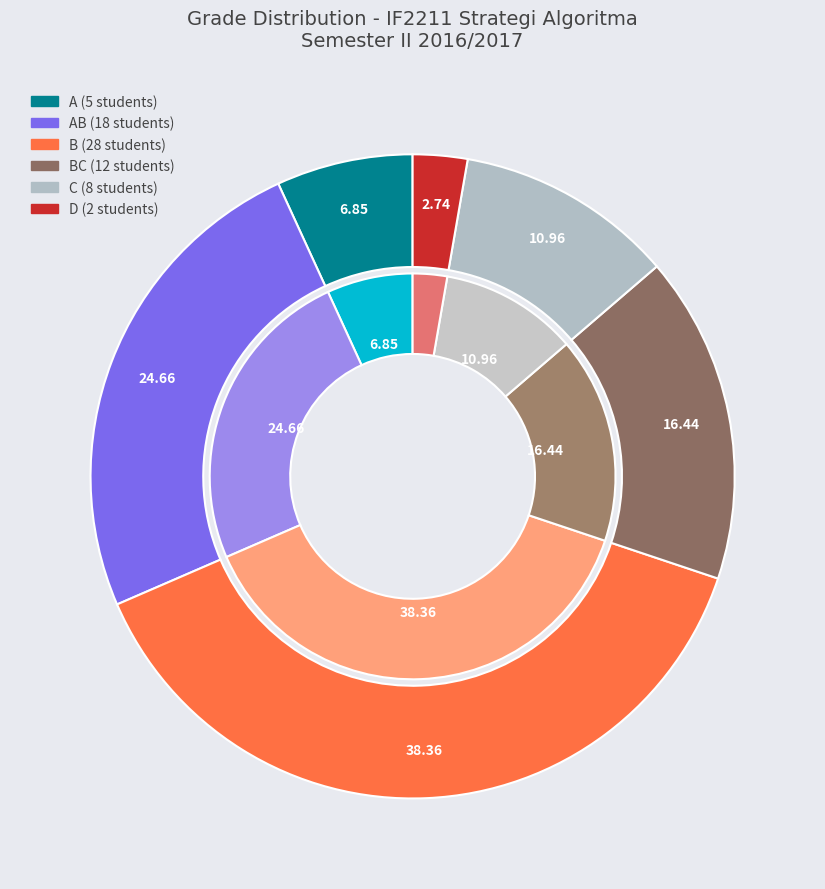

To the nearest percent, what portion does BC represent?

16%